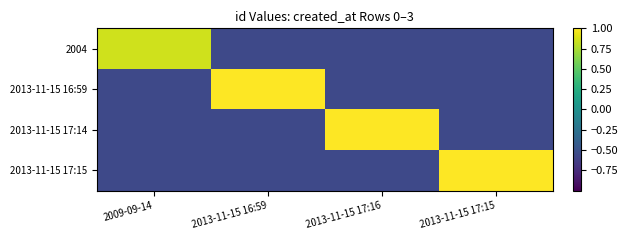

How many data points does each series have?

4